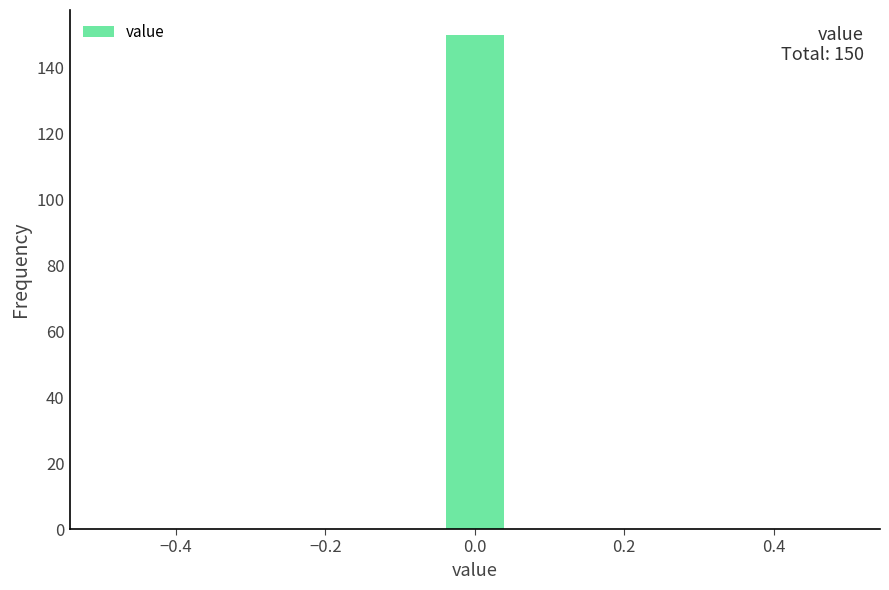

Over which range of the x-axis is the bar tallest?

-0.04 to 0.04